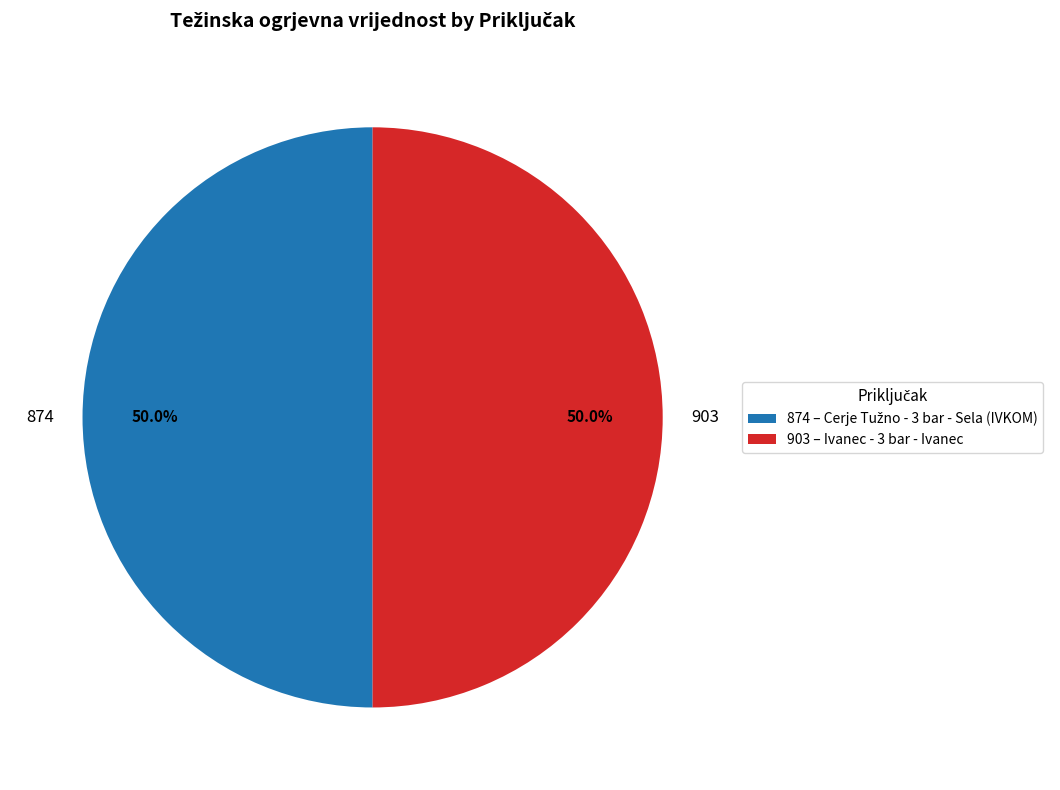

Approximately how many times larger is the value at 903 compared to 874?

1.0